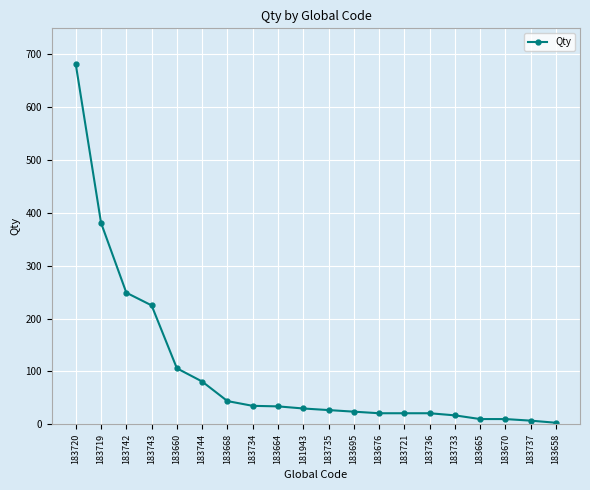

What is the ratio of the value at 183719 to the value at 183664?

11.2